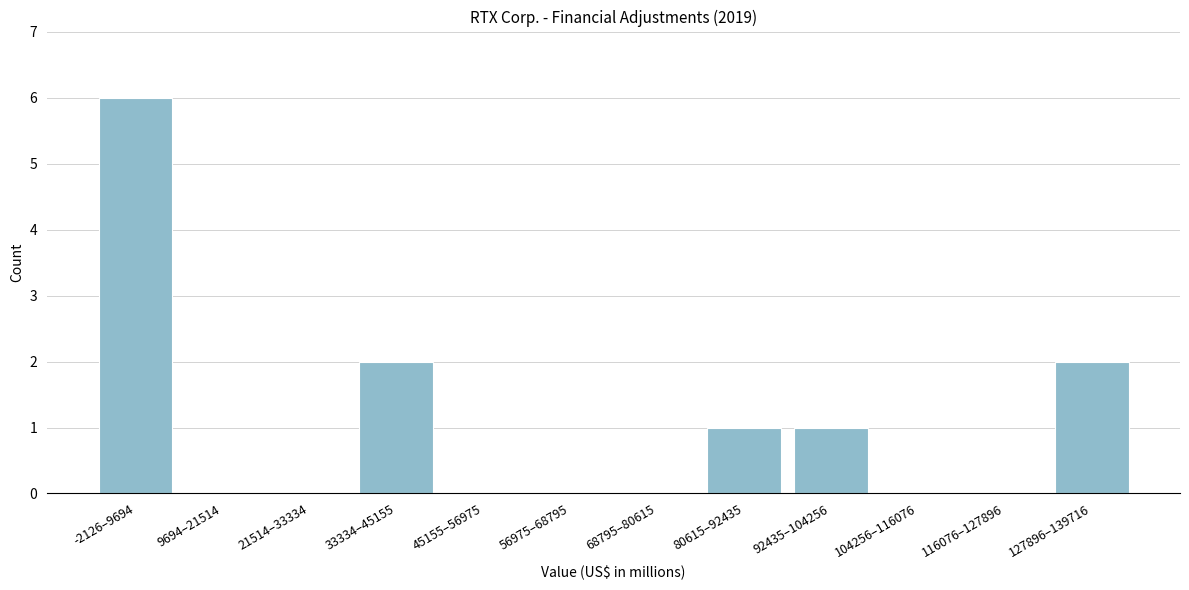

Reading left to right, list all the values displayed in this chart.

-2126–9694=6	9694–21514=0	21514–33334=0	33334–45155=2	45155–56975=0	56975–68795=0	68795–80615=0	80615–92435=1	92435–104256=1	104256–116076=0	116076–127896=0	127896–139716=2